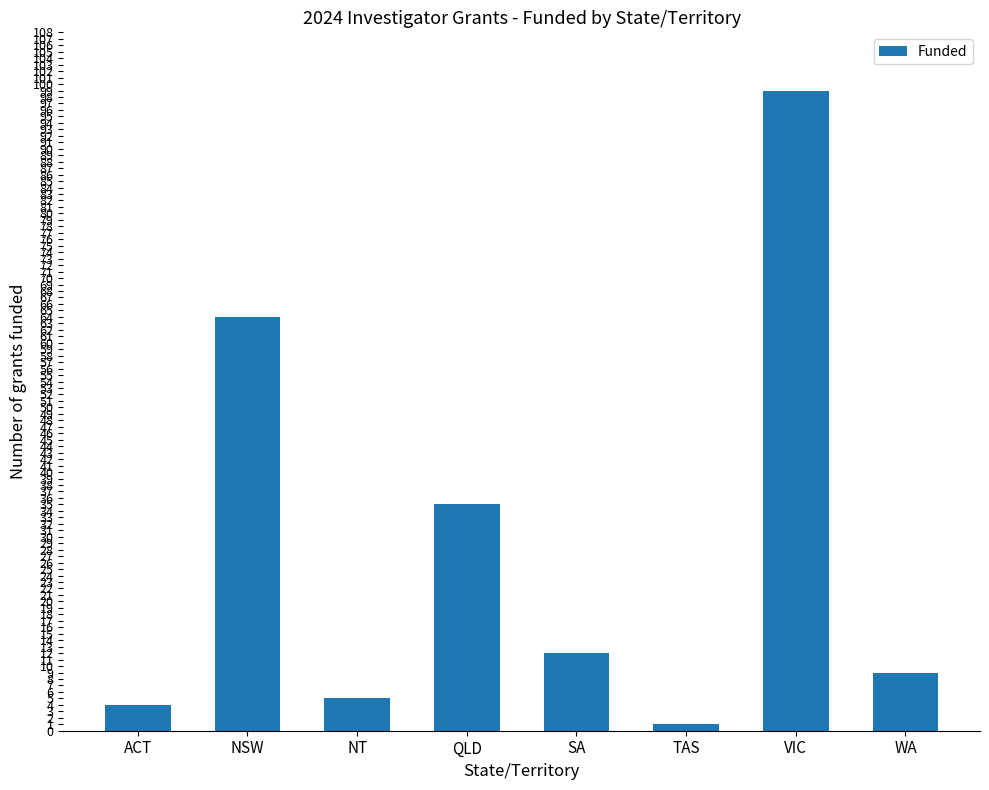

What is the average value?

29